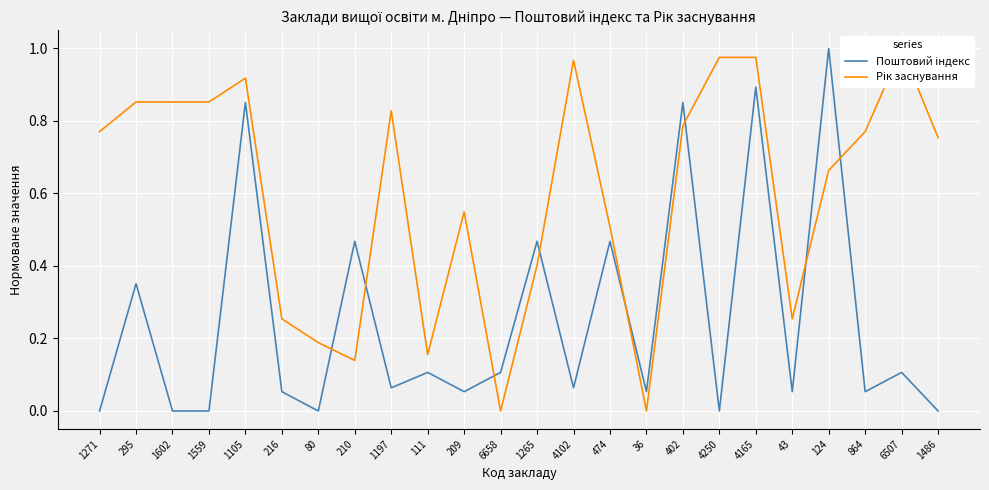

What is the difference between the maximum and minimum values in the Рік заснування series?

1.0